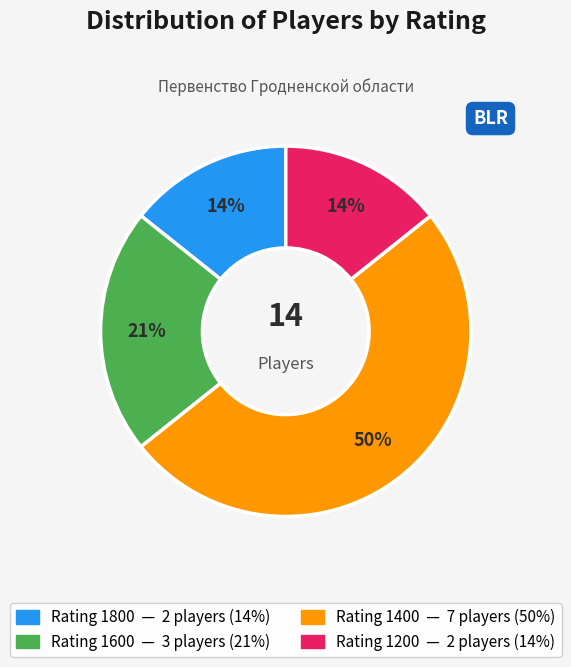

To the nearest percent, what is the average slice percentage?

25%